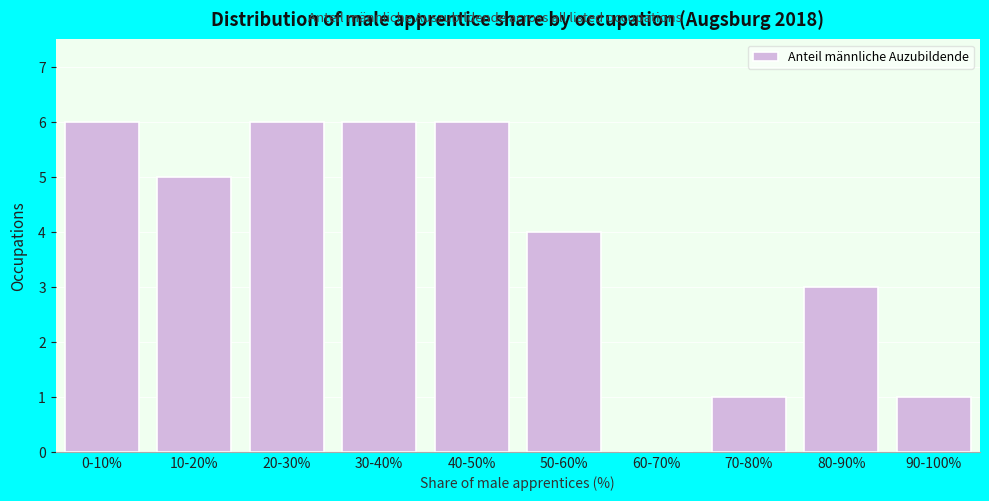

Reading left to right, extract all data points from this chart.

0-10%=6	10-20%=5	20-30%=6	30-40%=6	40-50%=6	50-60%=4	60-70%=0	70-80%=1	80-90%=3	90-100%=1